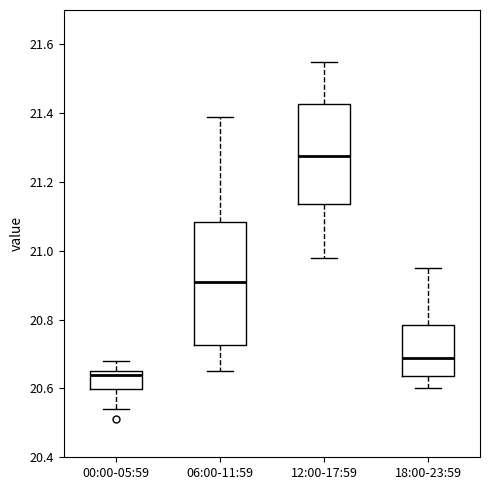

Reading left to right, transcribe this box plot: for each box, give where its median line is, the range the box spans, and where its two whiskers end, as read against the y-axis. The values are not printed on the chart, so give them approximately, as read against the axis.

00:00-05:59: median 20.64, box 20.60 to 20.66, whiskers 20.54 to 20.68
06:00-11:59: median 20.92, box 20.72 to 21.08, whiskers 20.66 to 21.40
12:00-17:59: median 21.28, box 21.14 to 21.42, whiskers 20.98 to 21.56
18:00-23:59: median 20.70, box 20.64 to 20.78, whiskers 20.60 to 20.96